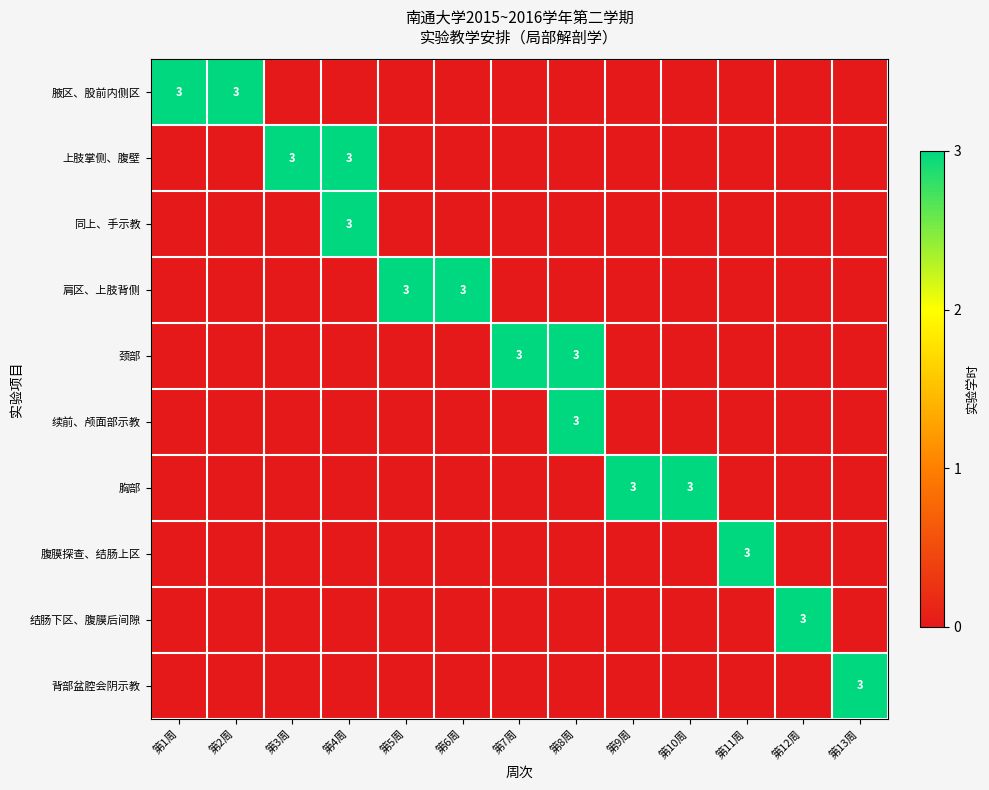

Which label corresponds to the largest value in the chart?

第1周